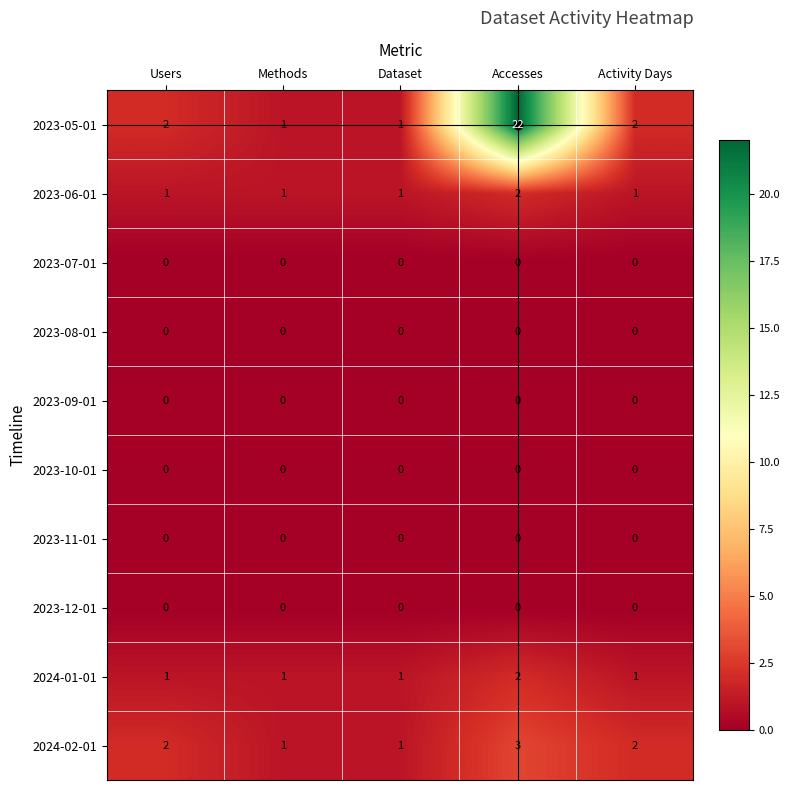

At which category is the sum across all series the highest?

Accesses